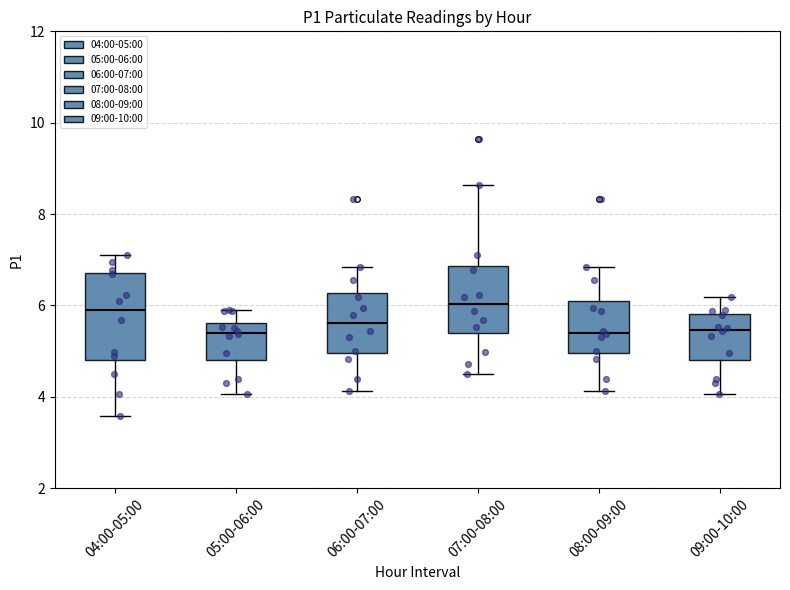

Reading left to right, transcribe this box plot: for each box, give where its median line is, the range the box spans, and where its two whiskers end, as read against the y-axis. The values are not printed on the chart, so give them approximately, as read against the axis.

04:00-05:00: median 5.8, box 4.8 to 6.8, whiskers 3.6 to 7.2
05:00-06:00: median 5.4, box 4.8 to 5.6, whiskers 4.0 to 6.0
06:00-07:00: median 5.6, box 5.0 to 6.2, whiskers 4.2 to 6.8
07:00-08:00: median 6.0, box 5.4 to 6.8, whiskers 4.6 to 8.6
08:00-09:00: median 5.4, box 5.0 to 6.2, whiskers 4.2 to 6.8
09:00-10:00: median 5.4, box 4.8 to 5.8, whiskers 4.0 to 6.2